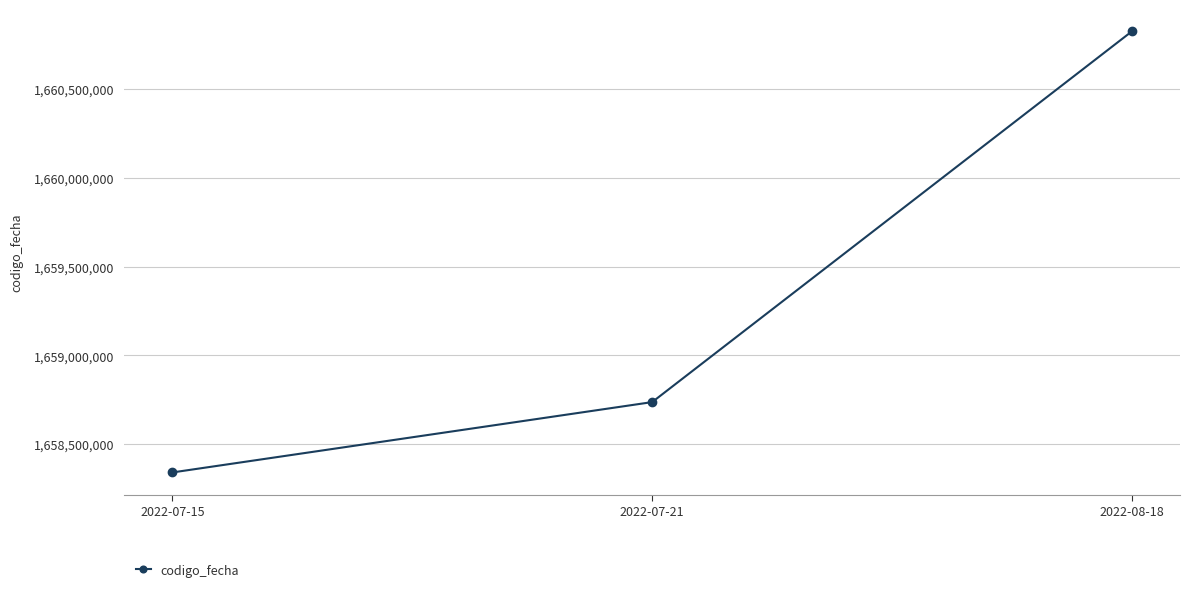

How many data points does each series have?

3